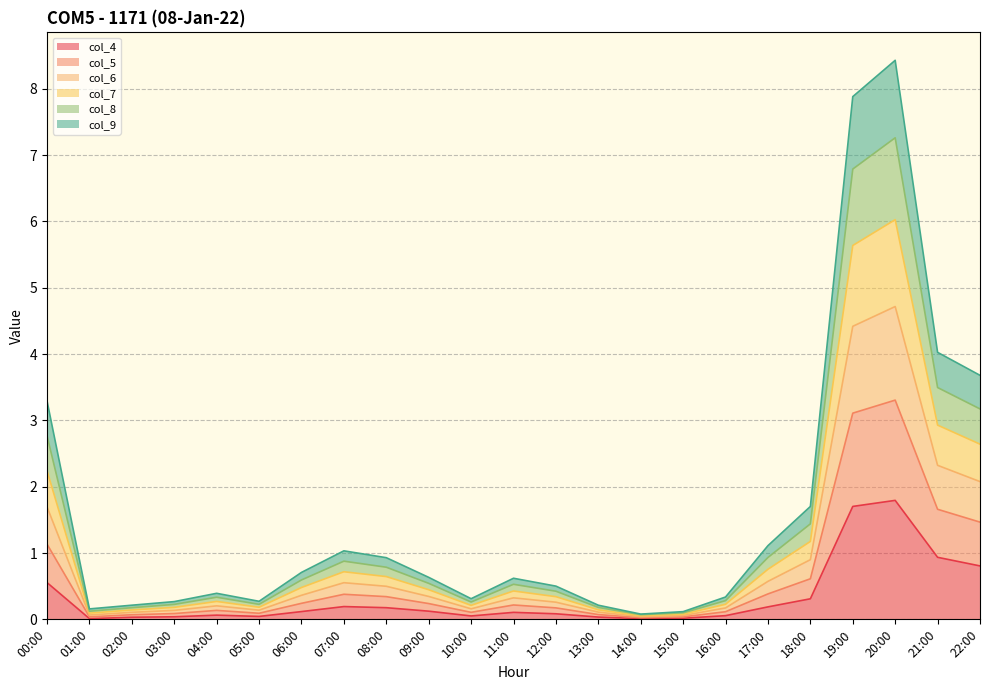

True or false: col_7 has a value of 0.4 at 09:00.

True